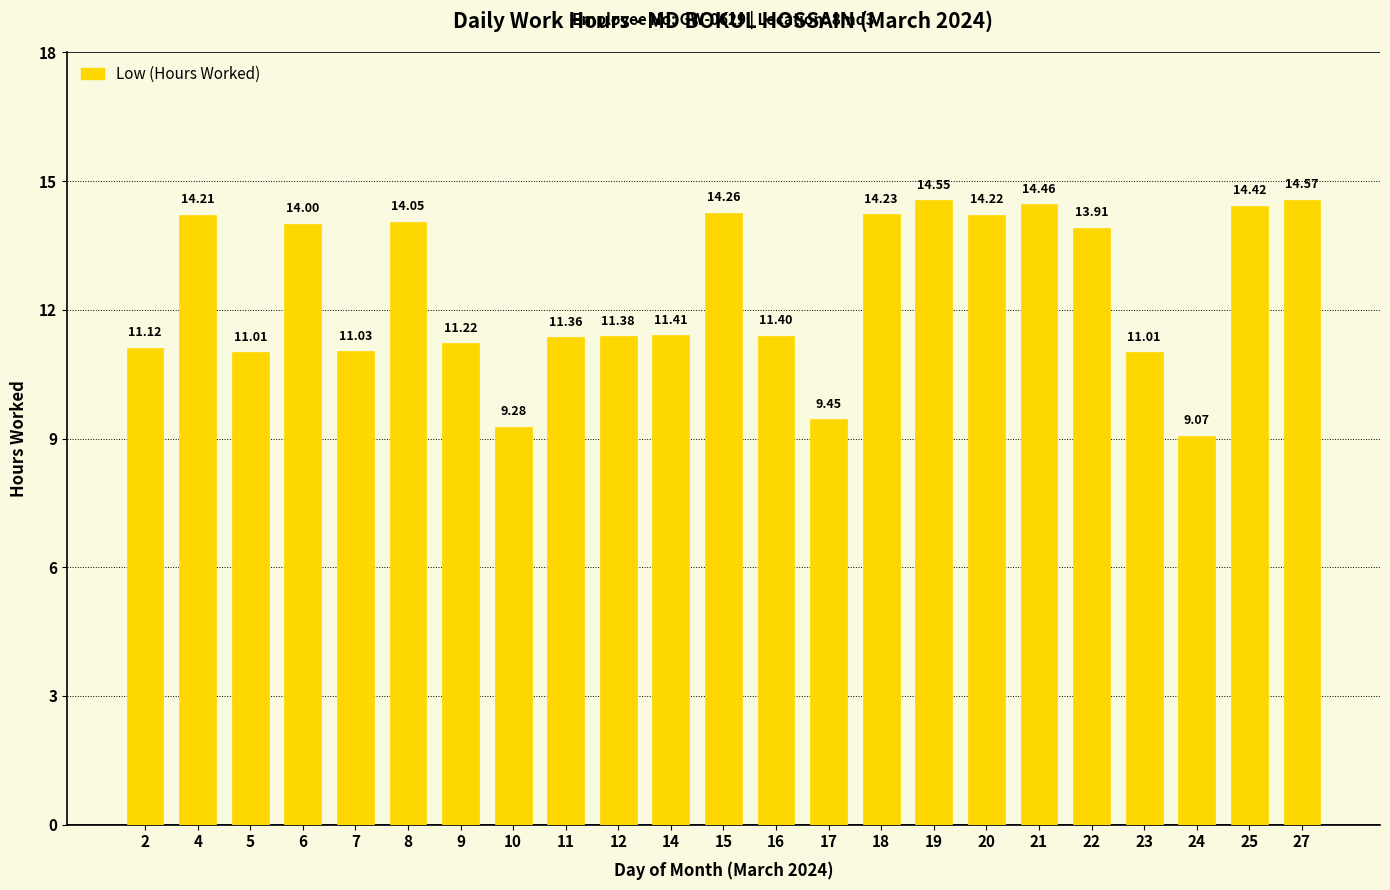

Is it true that the value at 8 is 14.1?

True